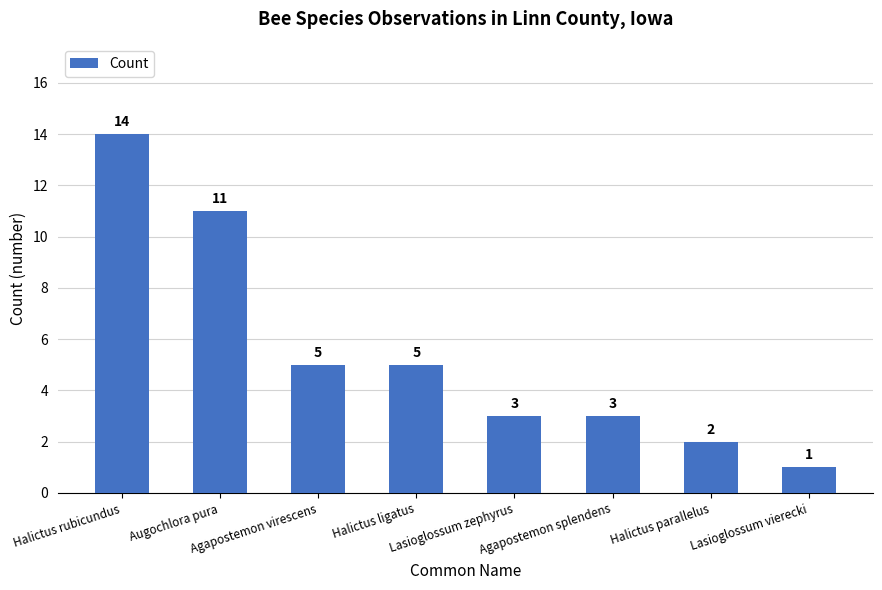

What is the sum of all values?

44